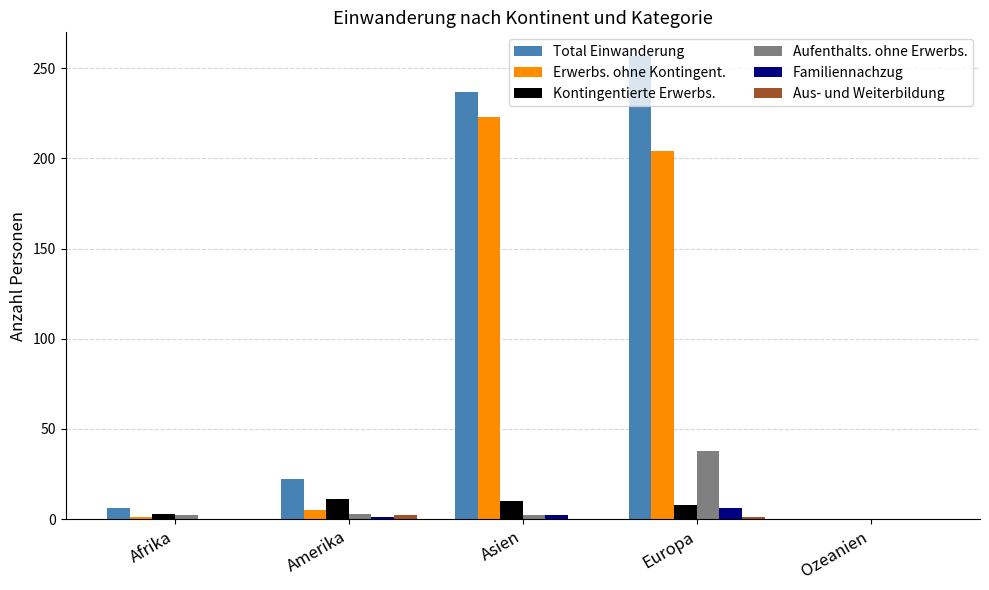

What is the greatest value displayed?

257